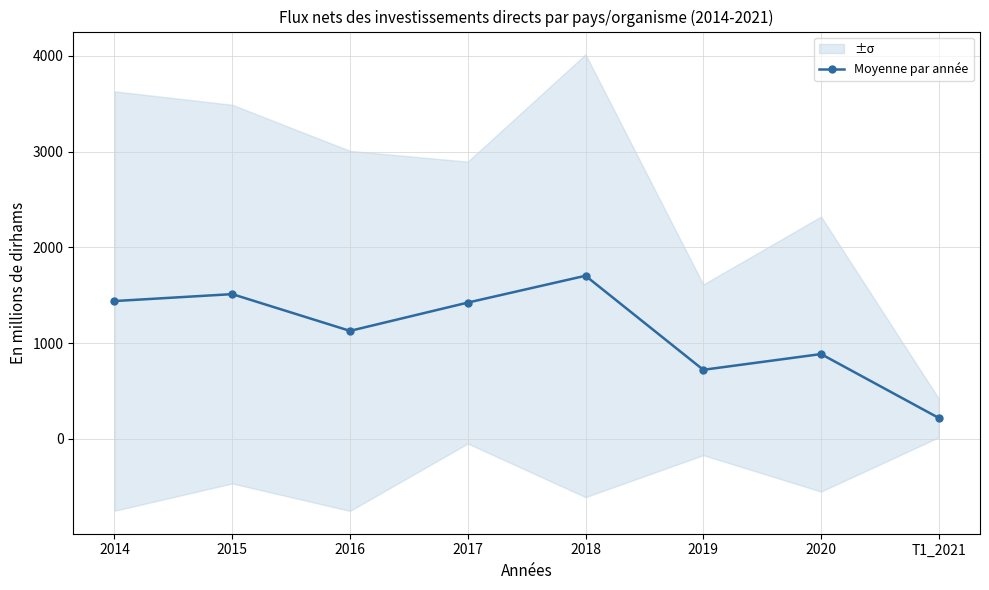

Reading left to right, what are all the values shown in this chart?

1438.2	1510.7	1126.7	1422.3	1702.7	719.8	884.5	216.7